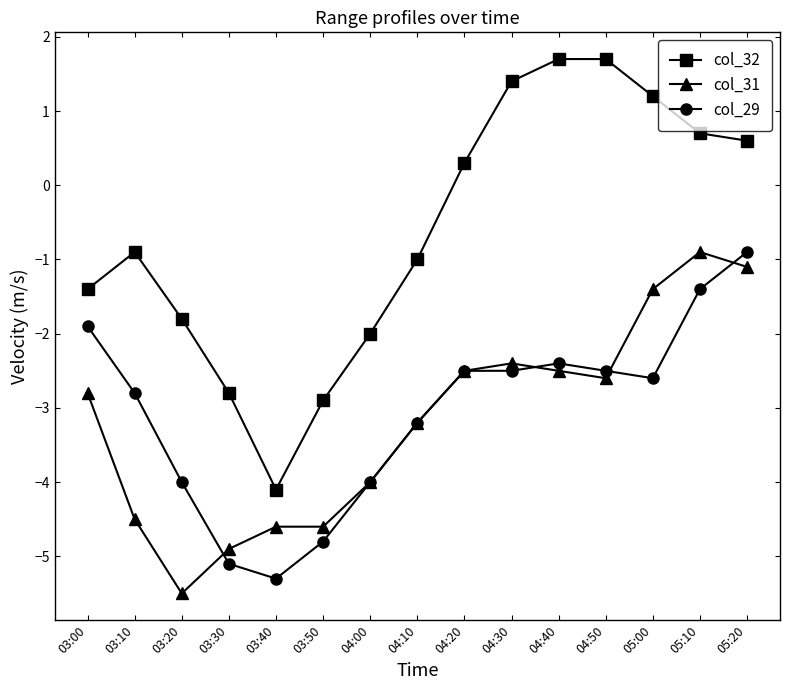

Rank the series at 03:10 from lowest to highest value.

col_31, col_29, col_32